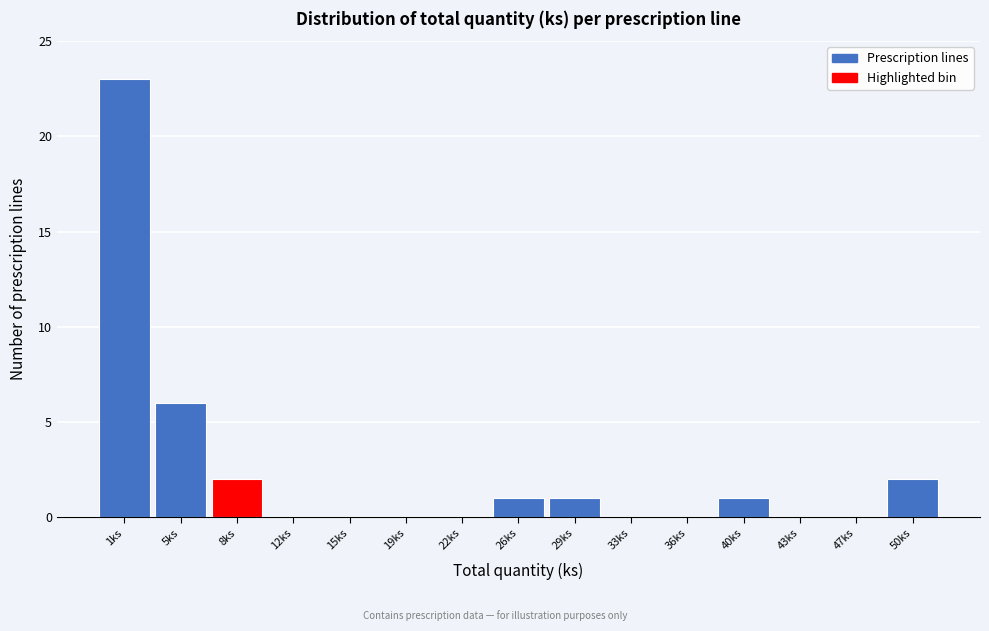

Reading left to right, list all the values displayed in this chart.

1ks=23	5ks=6	8ks=2	12ks=0	15ks=0	19ks=0	22ks=0	26ks=1	29ks=1	33ks=0	36ks=0	40ks=1	43ks=0	47ks=0	50ks=2